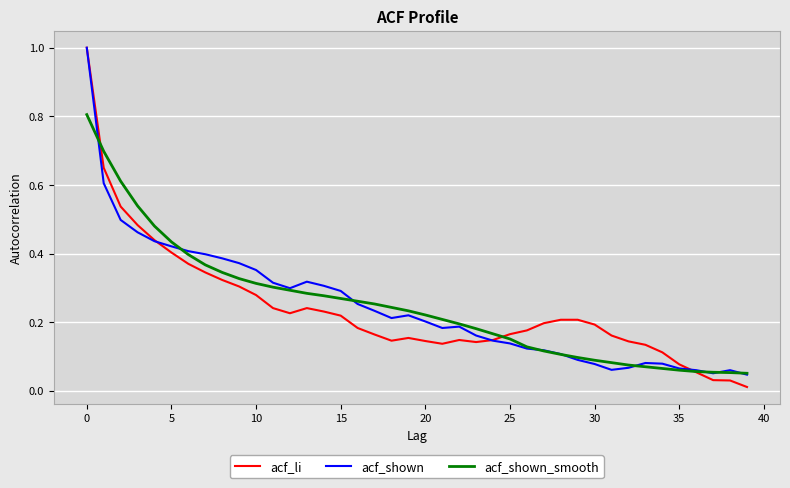

Which series has the largest range (max minus min)?

acf_li